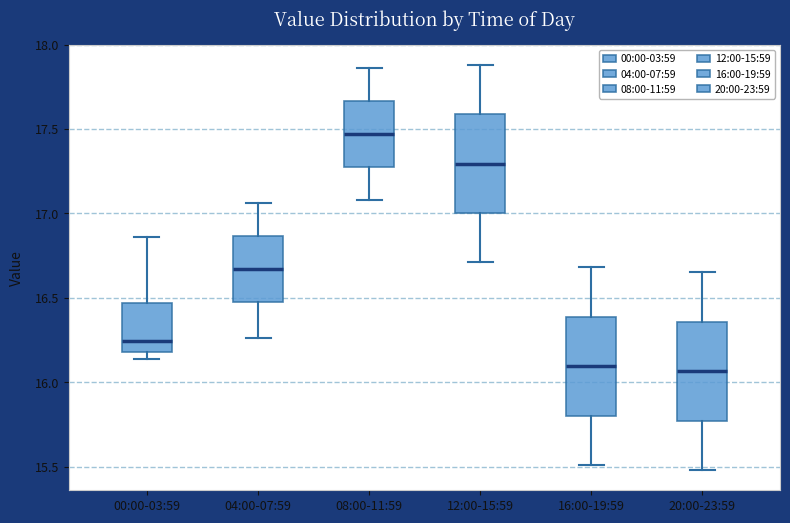

Which box has the highest median line?

08:00-11:59